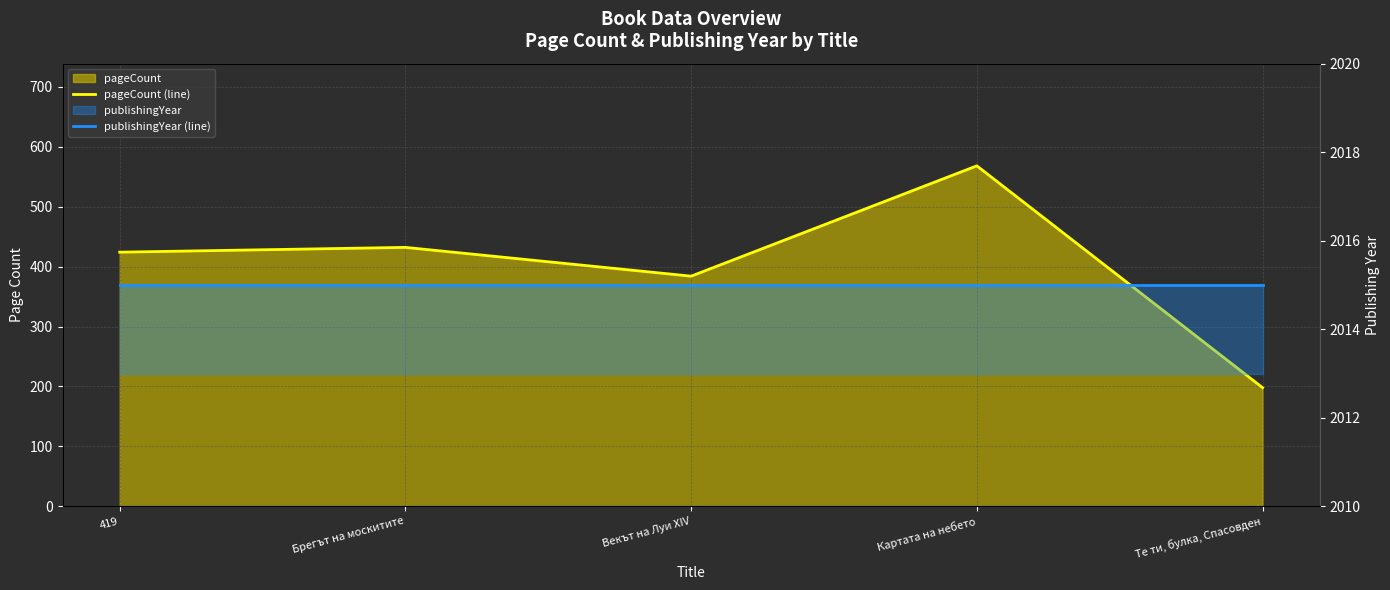

At which label does pageCount (line) reach its minimum?

Те ти, булка, Спасовден